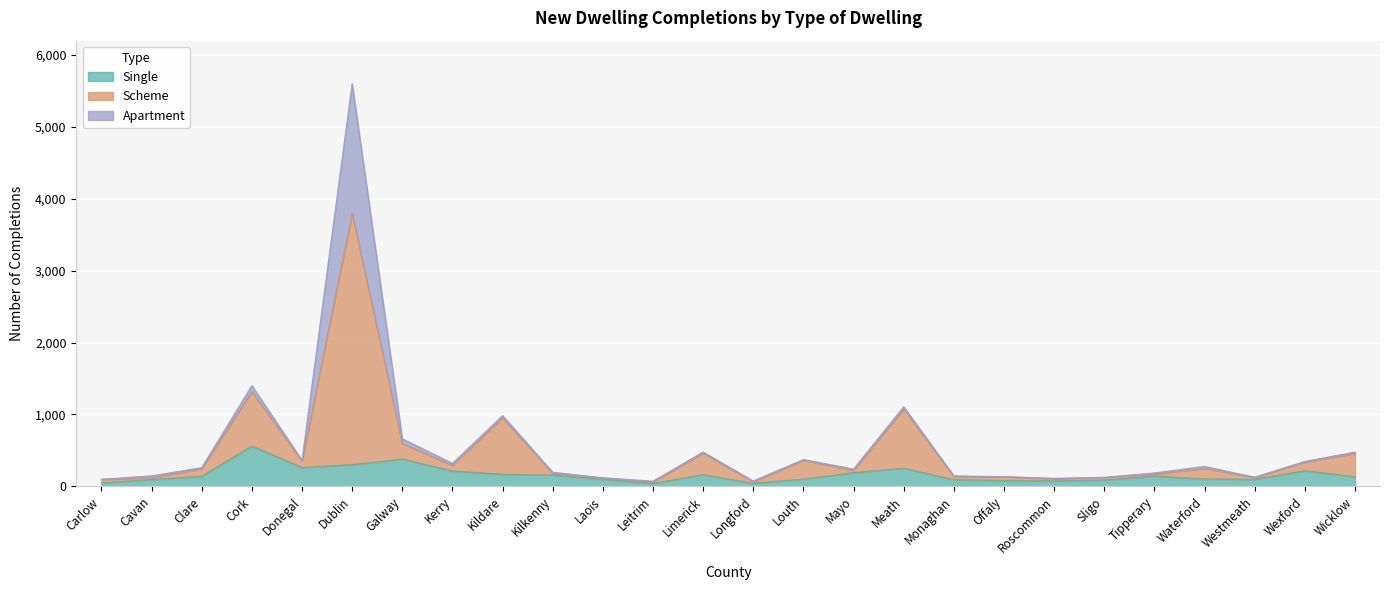

Where is the first local minimum for Scheme?

Donegal